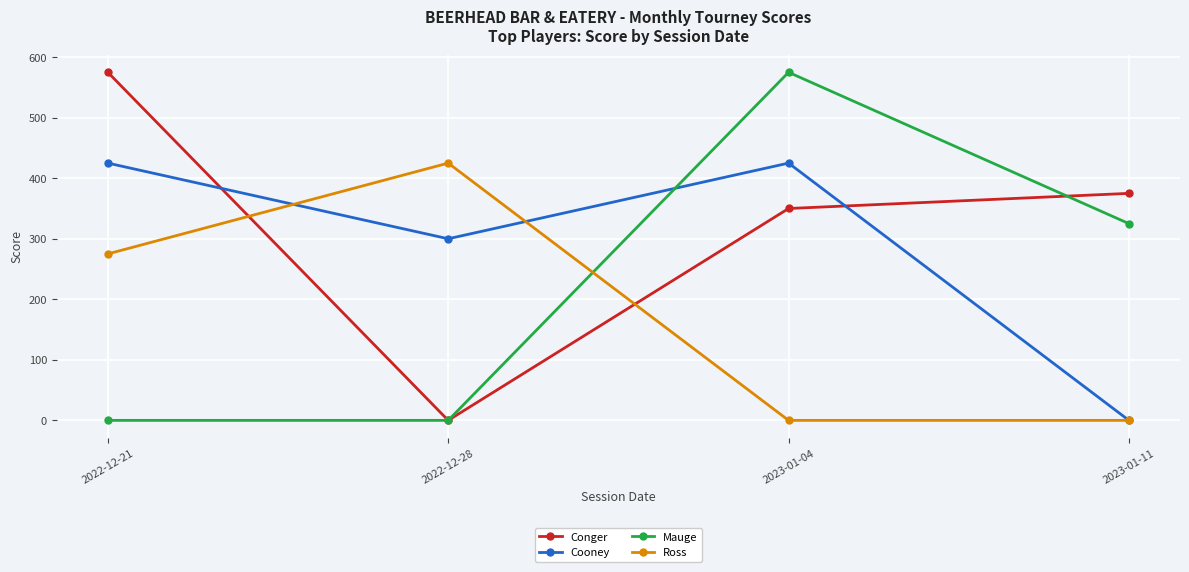

Reading left to right, extract all data points from this chart.

Conger: 575	0	350	375
Cooney: 425	300	425	0
Mauge: 0	0	575	325
Ross: 275	425	0	0